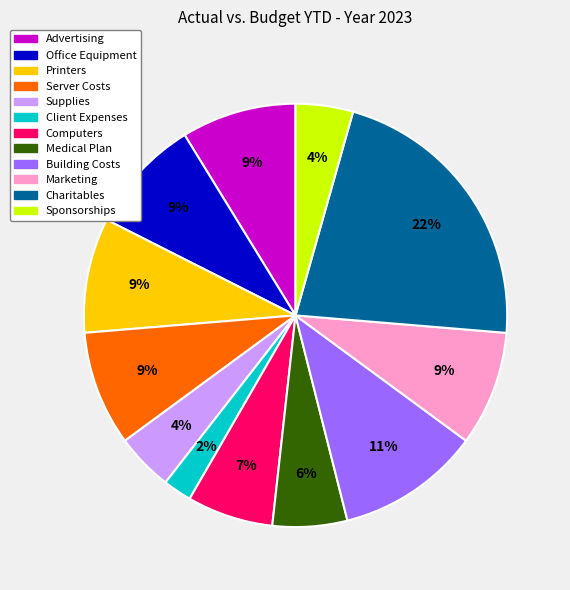

Which category has the biggest portion of the pie?

Charitables